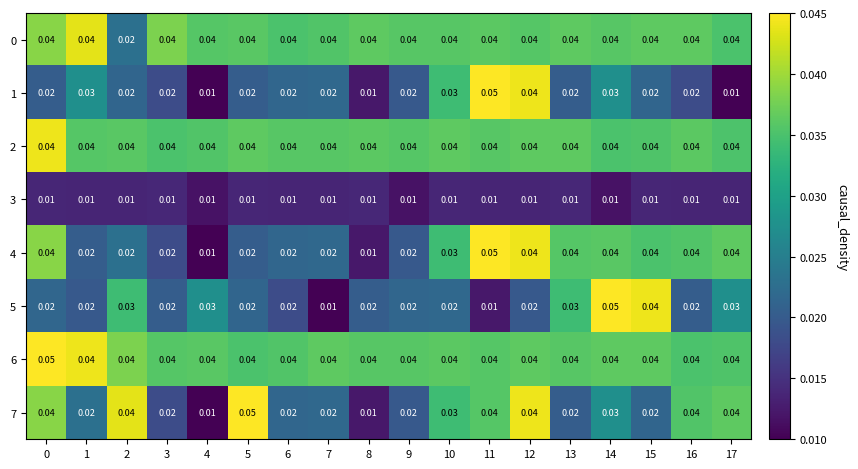

Count the number of data series in this chart.

8